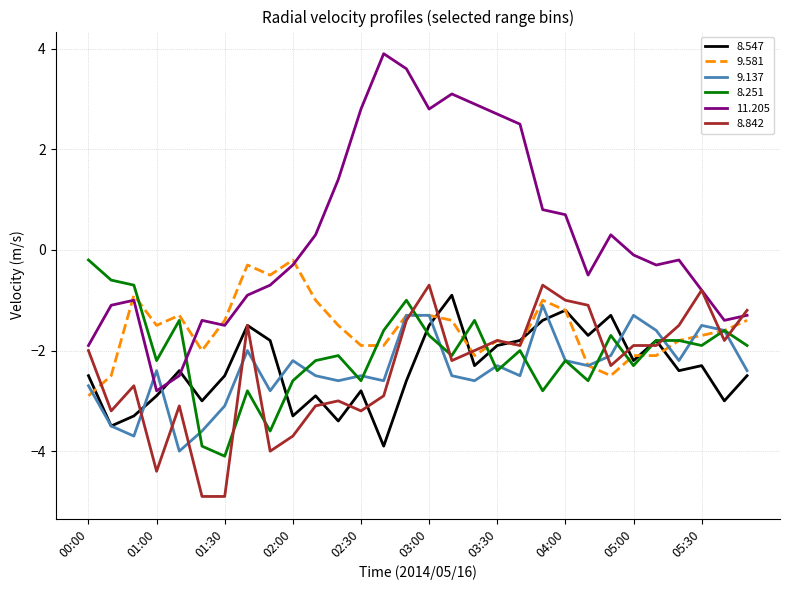

How many intersections are there between 8.842 and 9.137?

10